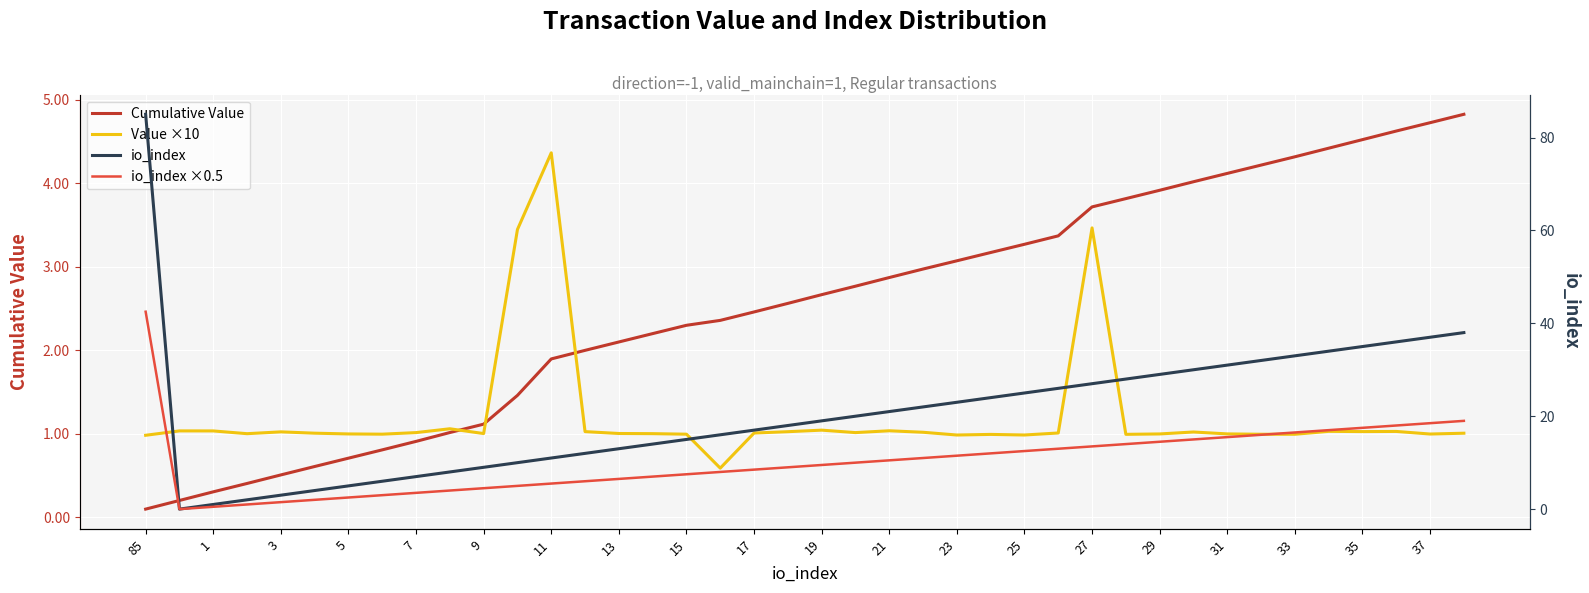

What is the difference between the maximum and minimum values in the io_index series?

85.0